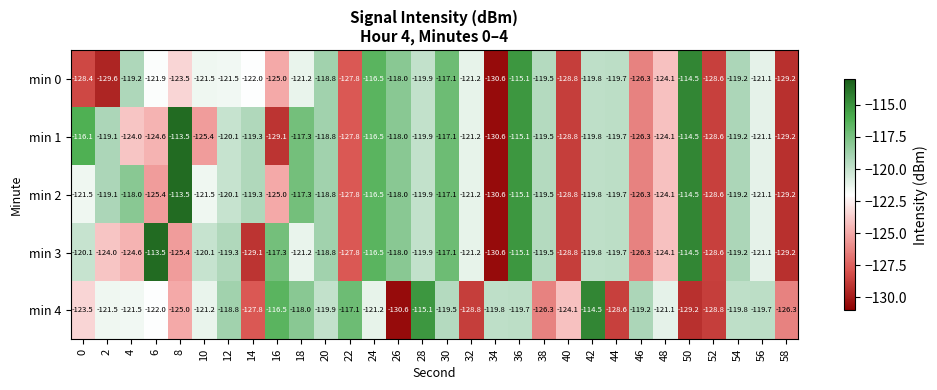

What is the difference between the min 4 values at 26 and 6?

8.6